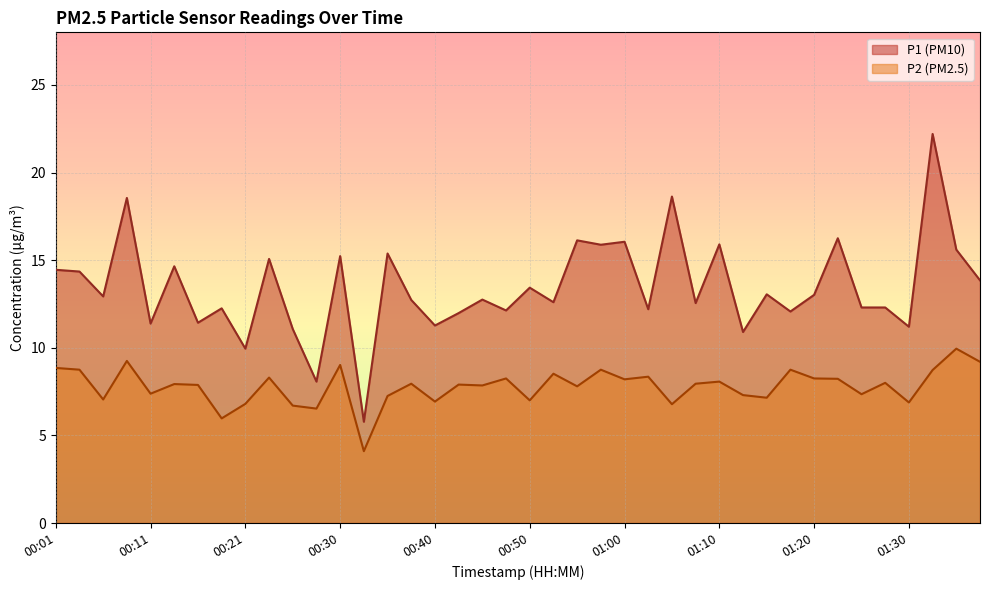

What position from the left is 00:33?

14